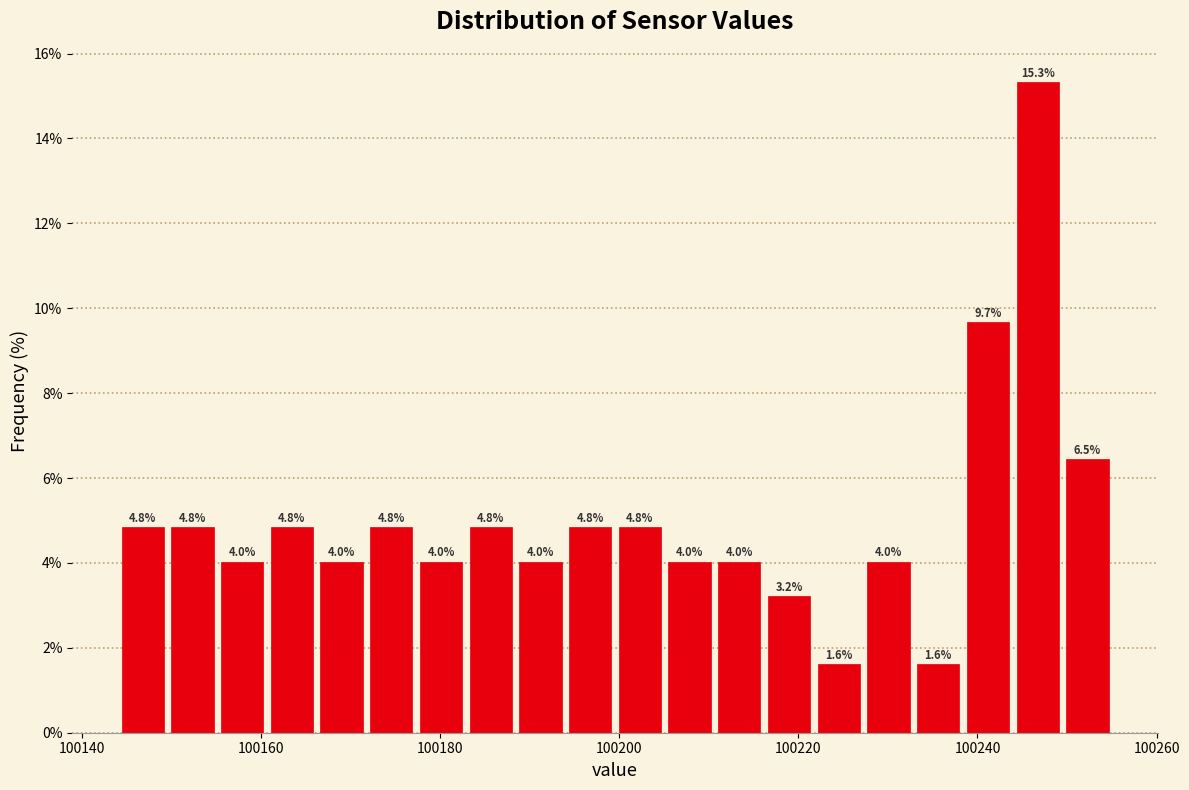

Around what value on the x-axis is the tallest bar? Give the approximate position of its centre, as read against the axis.

100246